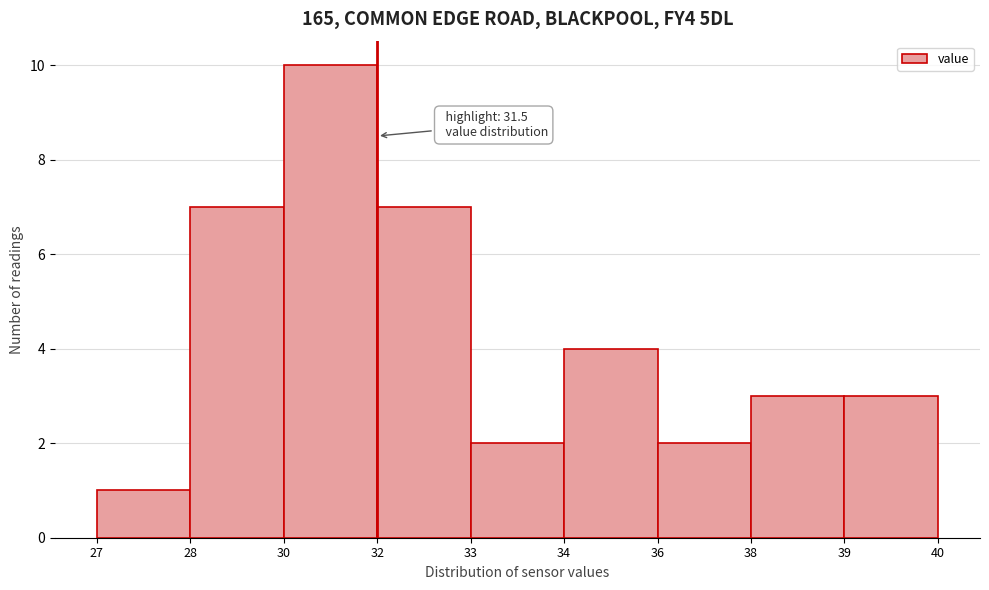

Reading left to right, what are all the values shown in this chart?

27=1	28=7	30=10	32=7	33=2	34=4	36=2	38=3	39=3